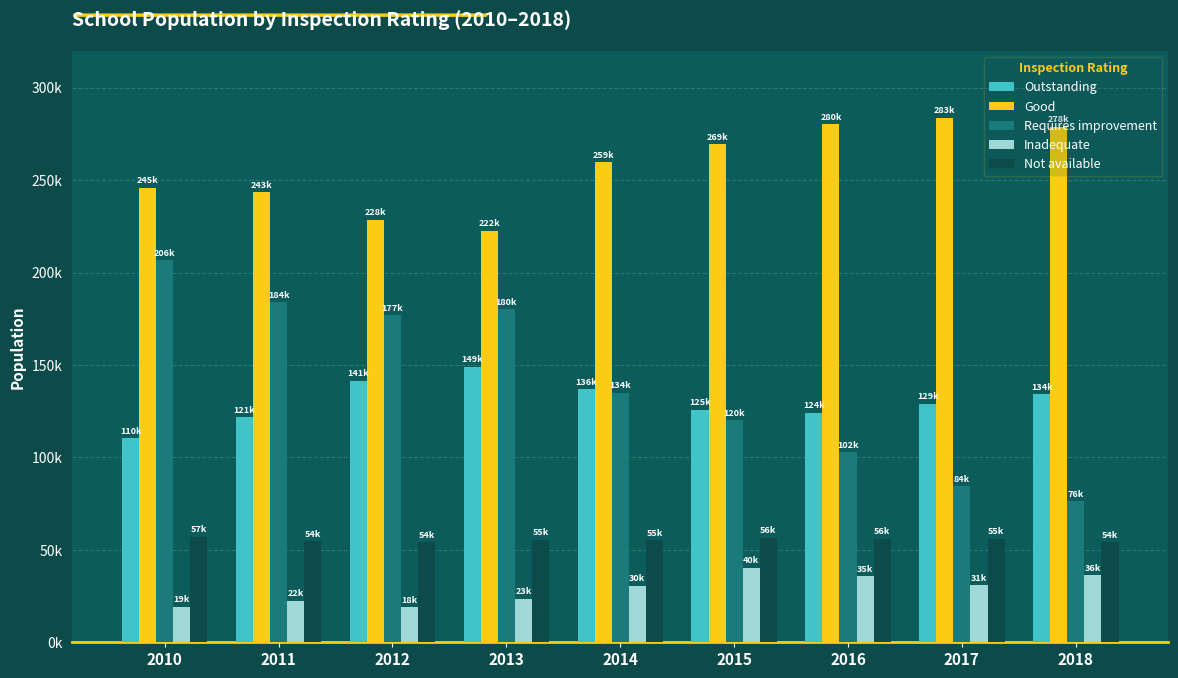

The Not available series shows 73691 at 2018. True or false?

False